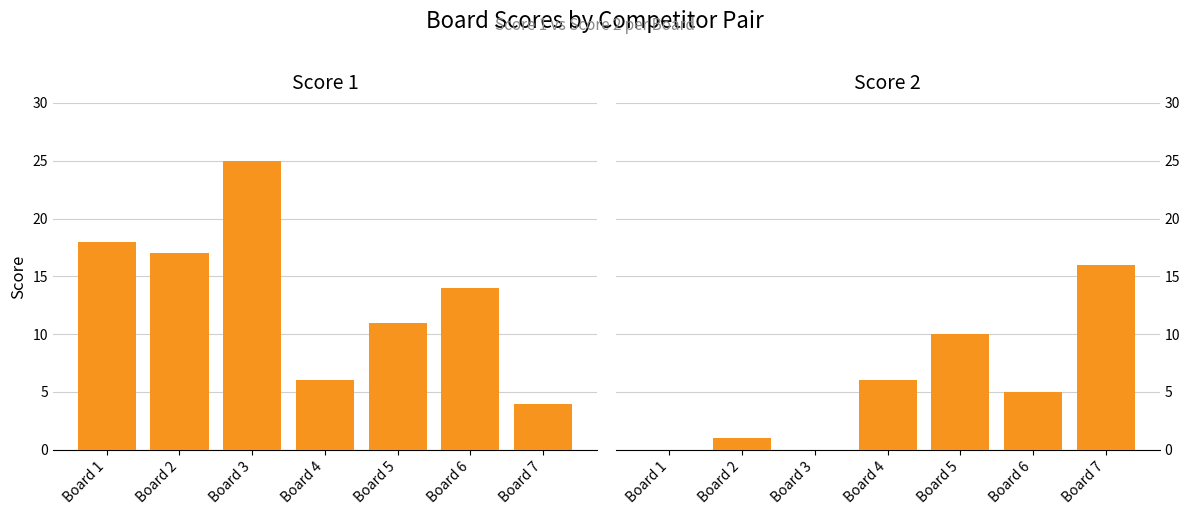

How many groups of bars are there?

7